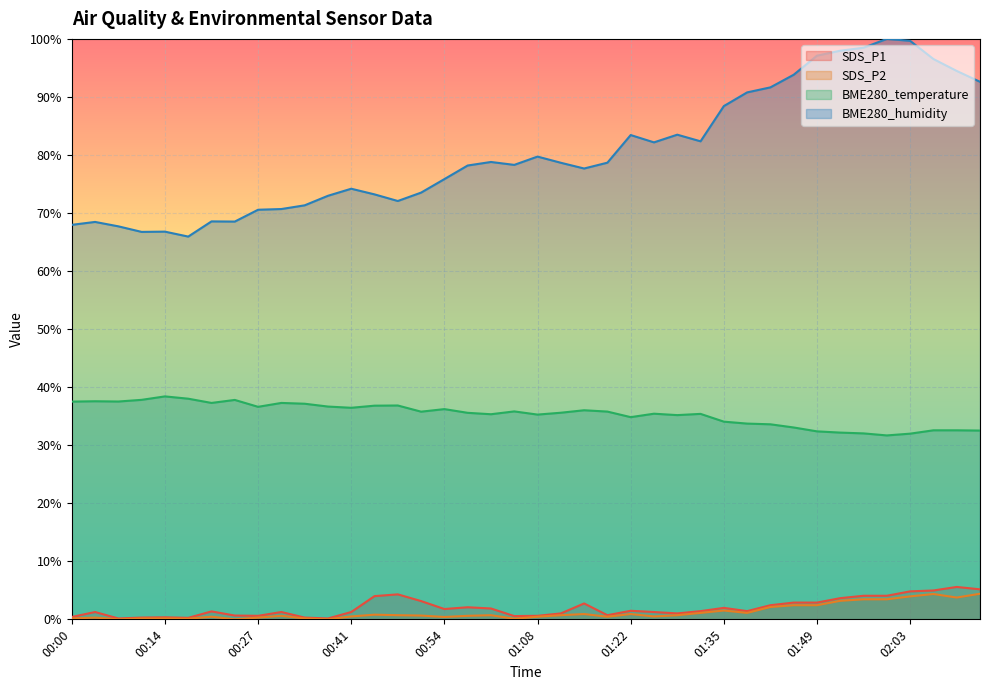

Between 00:54 and 01:35, which series saw the biggest shift?

BME280_humidity